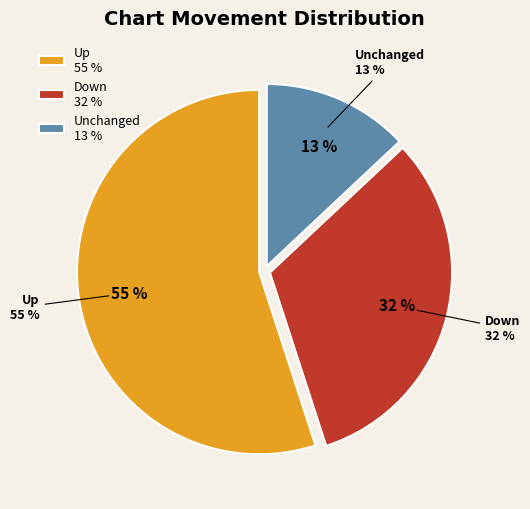

Between up and -, which is larger?

up